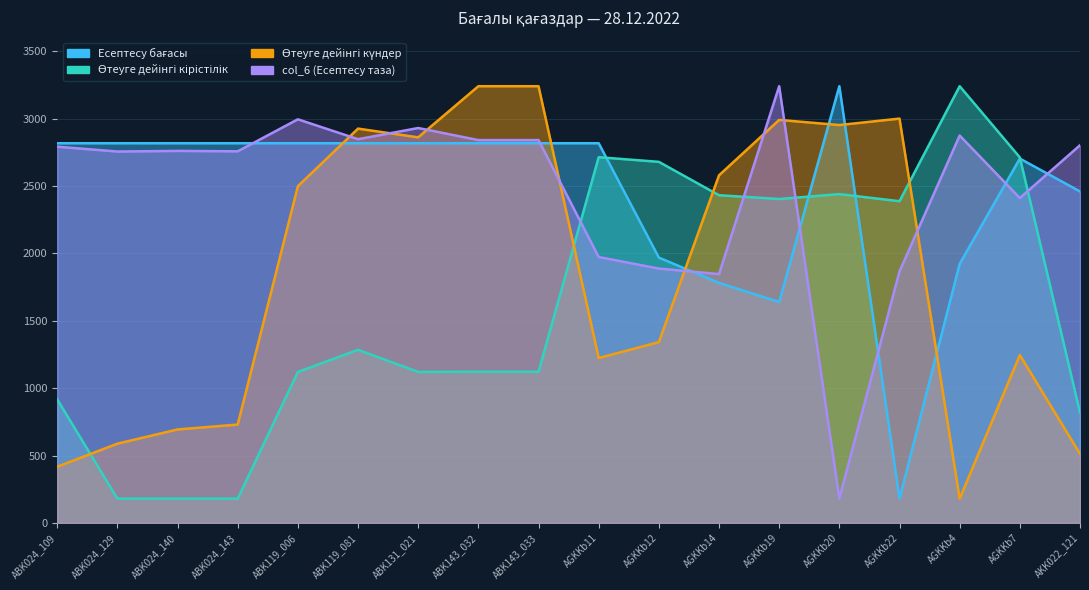

Between which two adjacent categories do col_6 (Есептесу таза) and Өтеуге дейінгі кірістілік first intersect?

ABK143_033 and AGKKb11